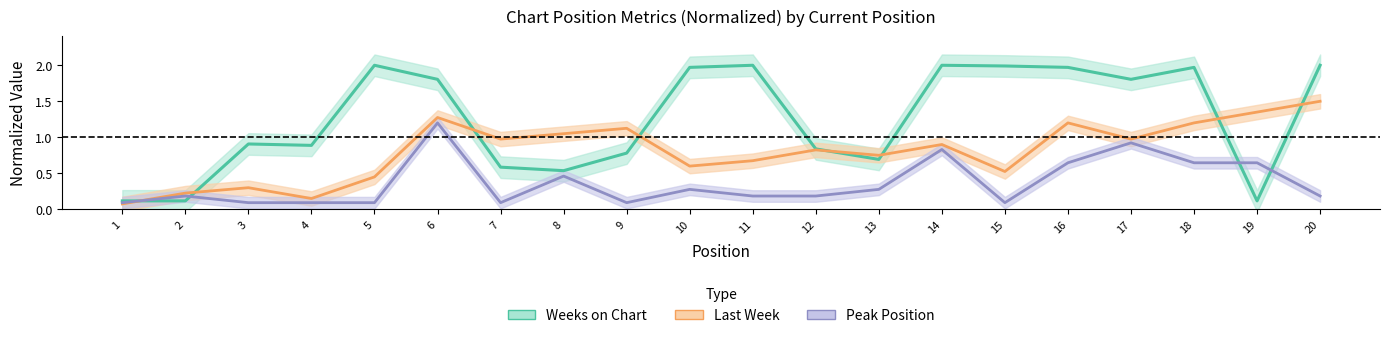

Where is the first local maximum for Peak Position?

2